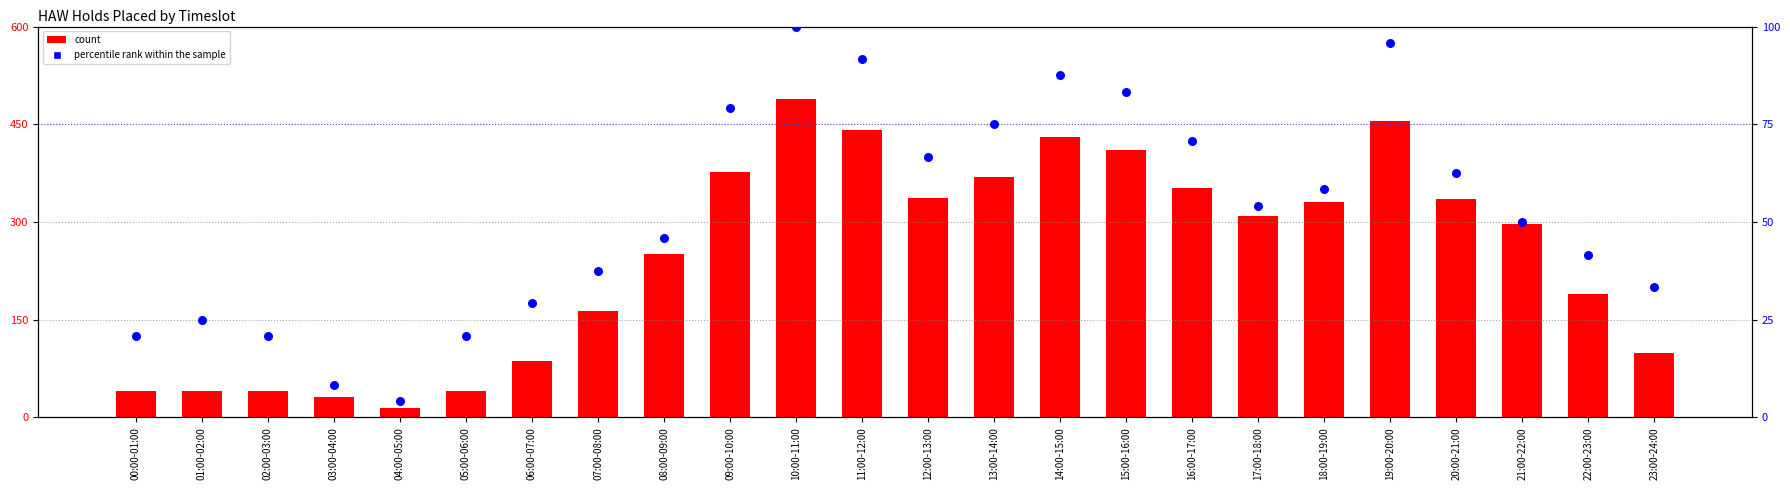

What is the total value across all series at 04:00-05:00?

18.2